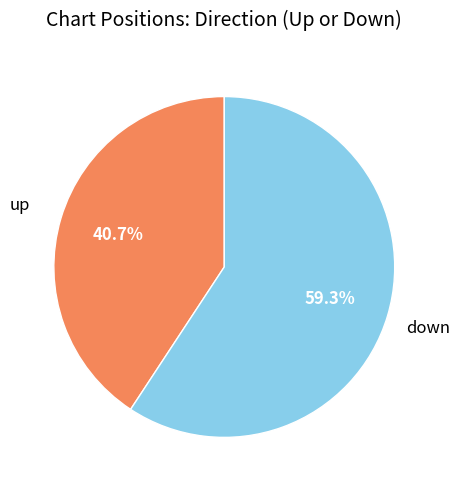

How many slices are in this pie chart?

2